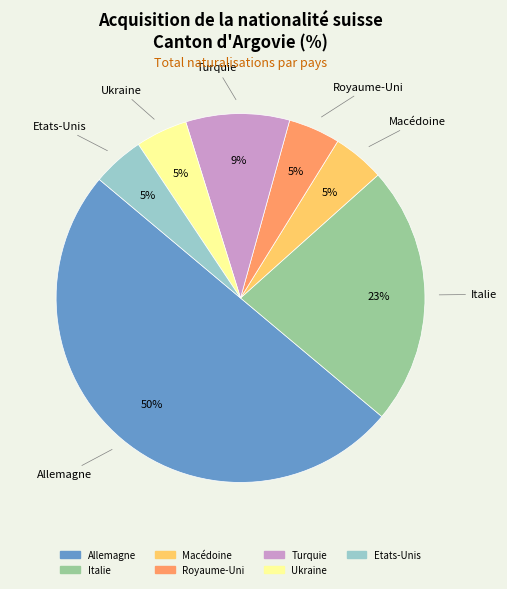

How many segments does this pie chart have?

7